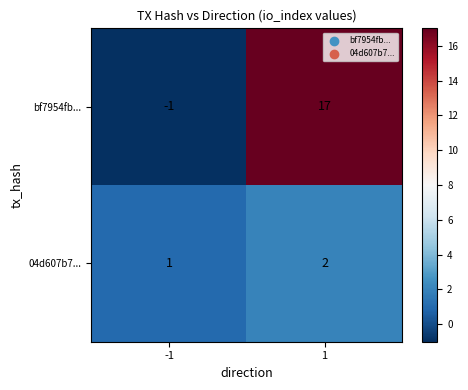

What is the sum of all bf7954fb... values?

16